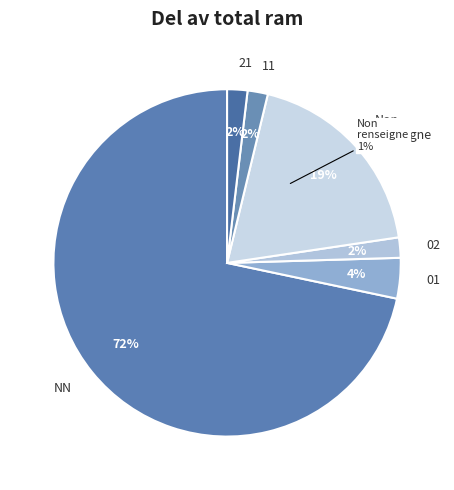

Rank the categories by value from lowest to highest.

02, 11, 21, 01, , NN